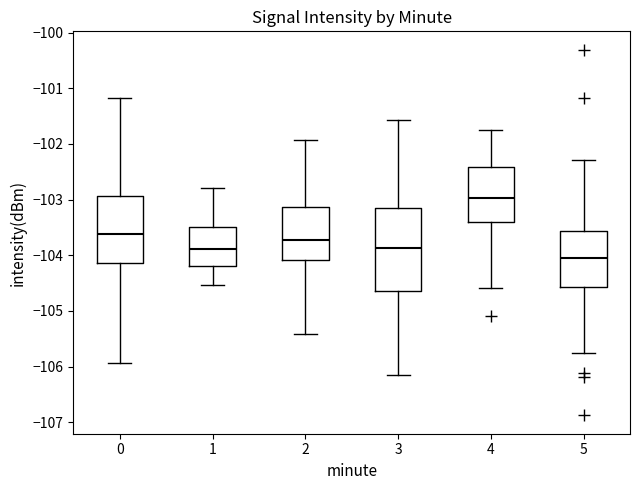

Reading left to right, transcribe this box plot: for each box, give where its median line is, the range the box spans, and where its two whiskers end, as read against the y-axis. The values are not printed on the chart, so give them approximately, as read against the axis.

0: median -103.6, box -104.1 to -102.9, whiskers -105.9 to -101.2
1: median -103.9, box -104.2 to -103.5, whiskers -104.5 to -102.8
2: median -103.7, box -104.1 to -103.1, whiskers -105.4 to -101.9
3: median -103.9, box -104.7 to -103.1, whiskers -106.2 to -101.6
4: median -103.0, box -103.4 to -102.4, whiskers -104.6 to -101.7
5: median -104.0, box -104.6 to -103.6, whiskers -105.8 to -102.3